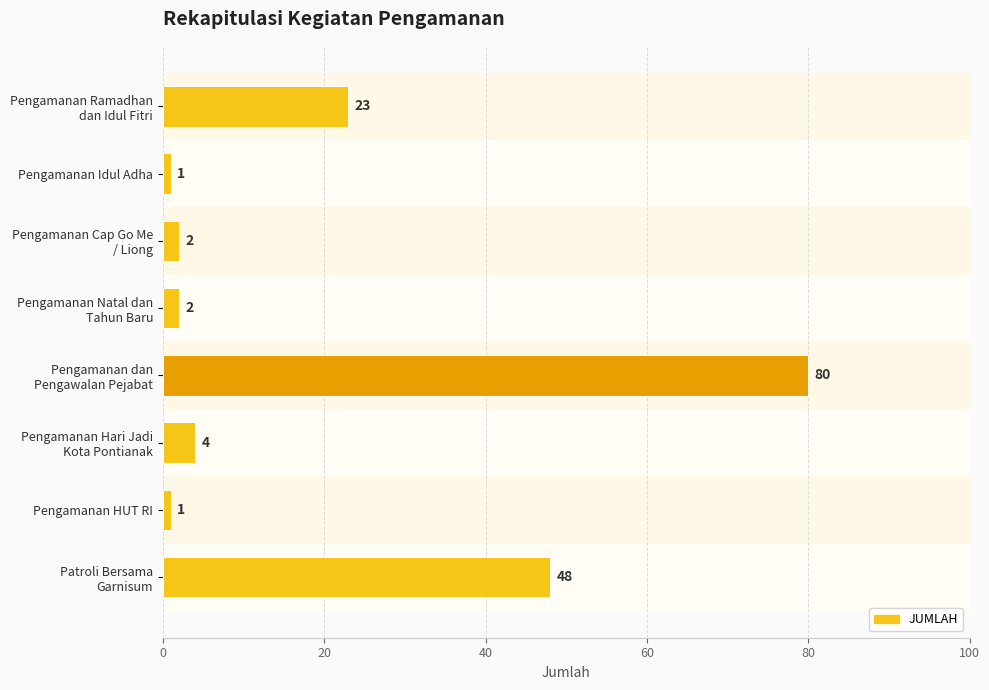

What is the average value?

20